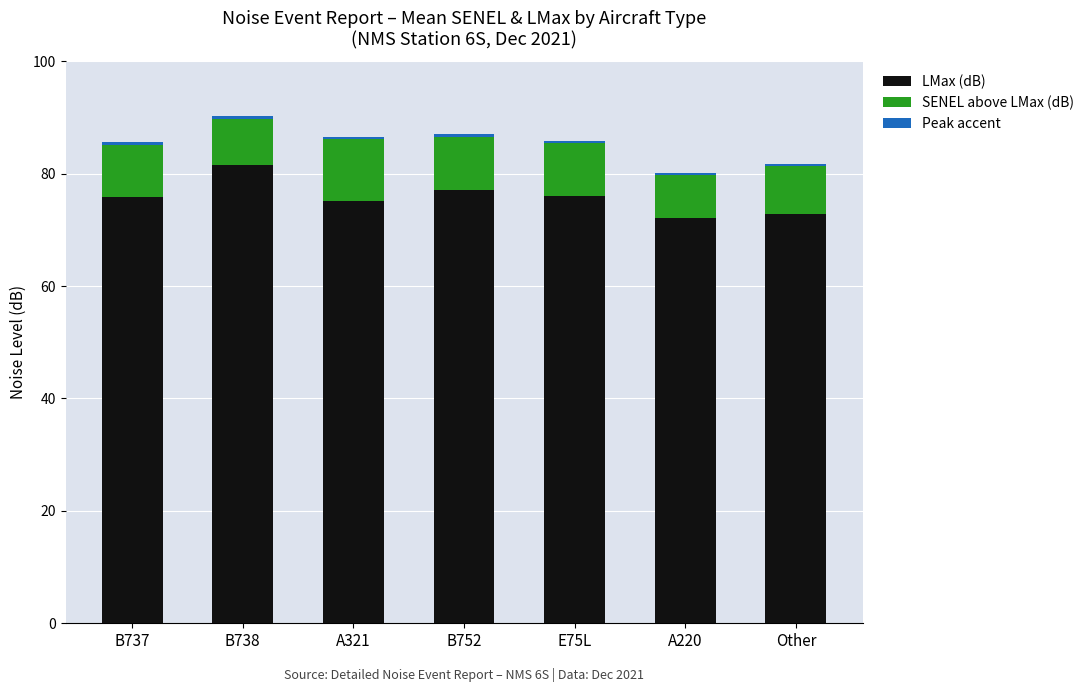

What is the sum of all LMax (dB) values?

530.5